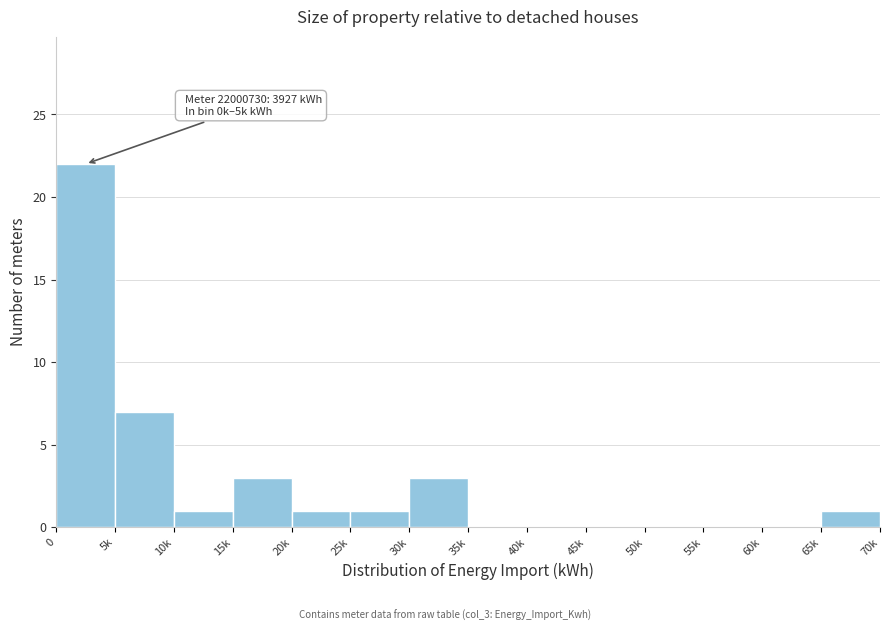

Reading right to left, extract all data points from this chart.

65k=1	60k=0	55k=0	50k=0	45k=0	40k=0	35k=0	30k=3	25k=1	20k=1	15k=3	10k=1	5k=7	0=22